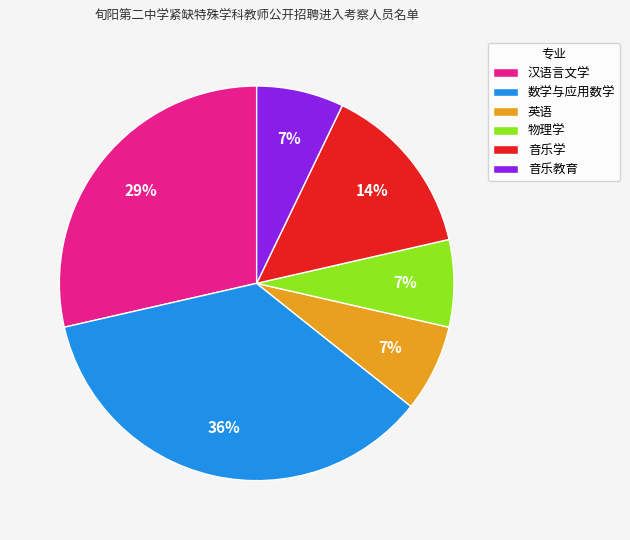

What is the largest slice in the pie chart?

数学与应用数学